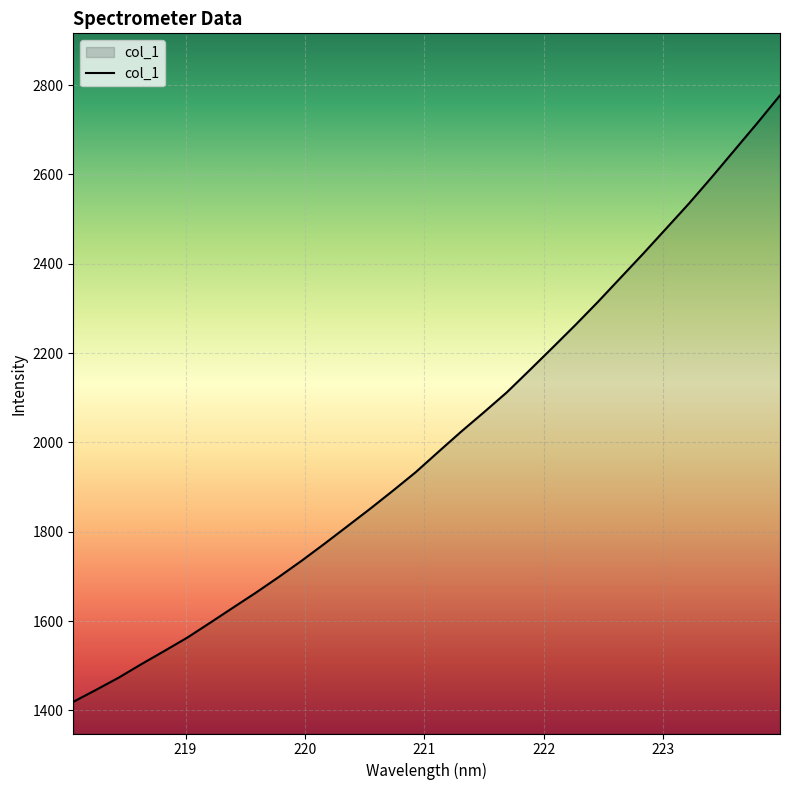

What is the difference between the maximum and minimum values?

1358.1